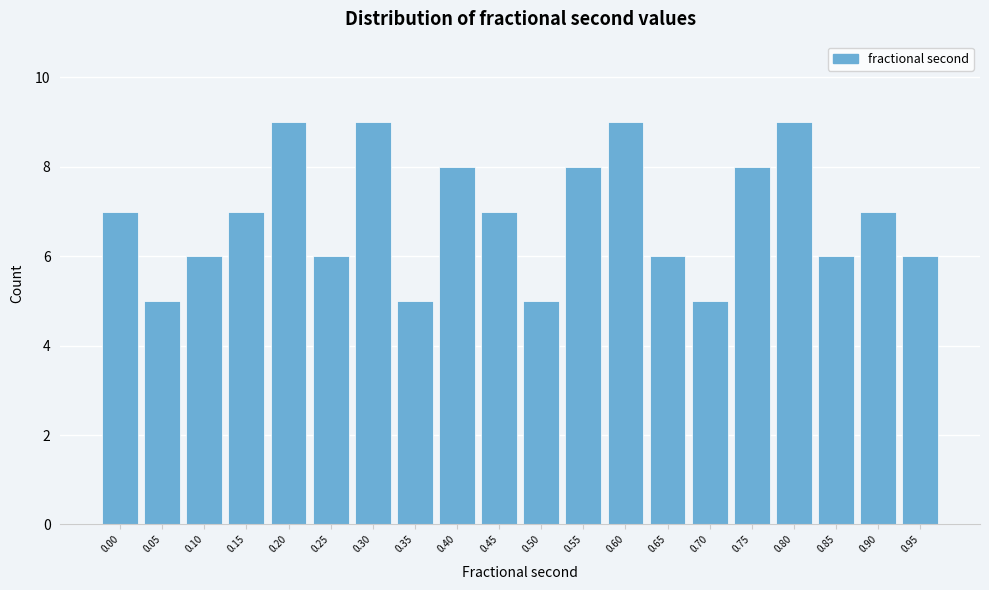

Reading right to left, transcribe all the data shown in this chart.

6	7	6	9	8	5	6	9	8	5	7	8	5	9	6	9	7	6	5	7